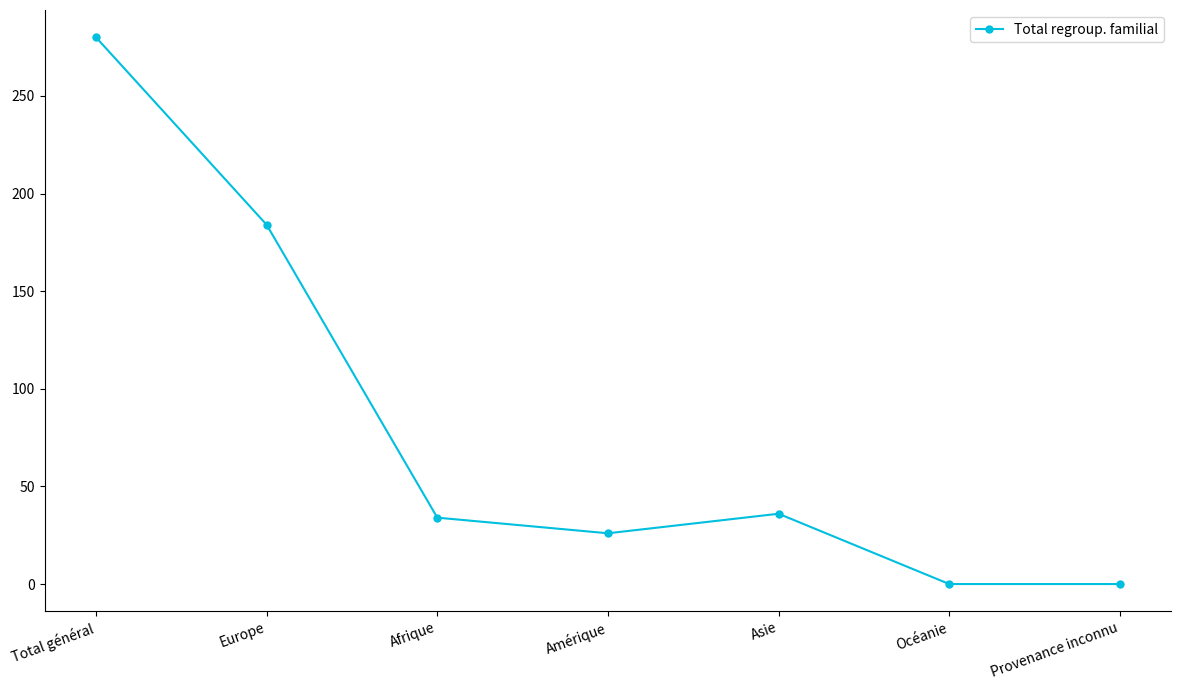

What is the label of the 7th point from the left?

Provenance inconnu